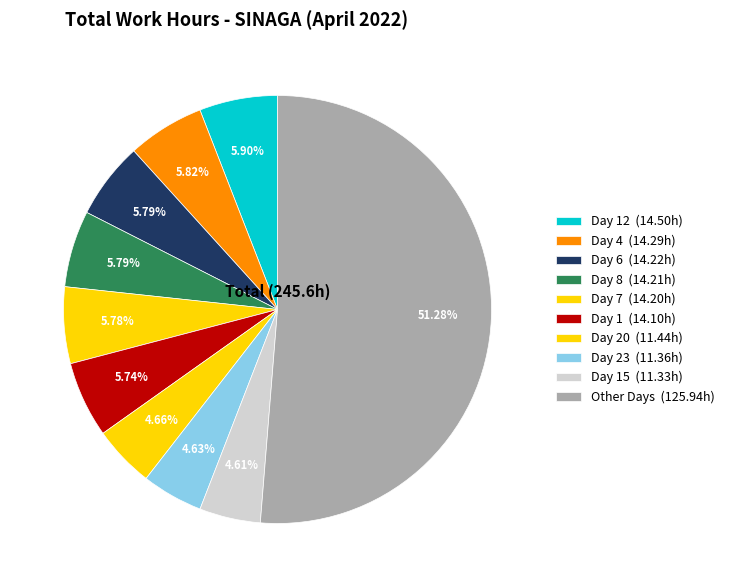

Count the number of slices in the pie.

10